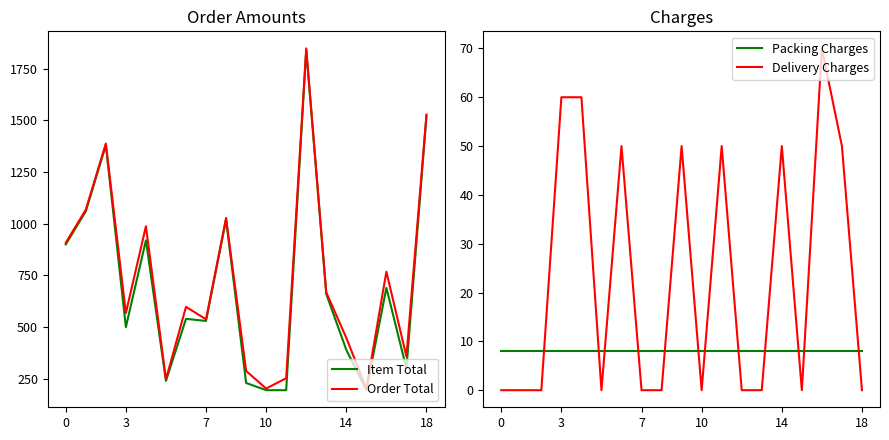

At which category is the sum across all series the highest?

12